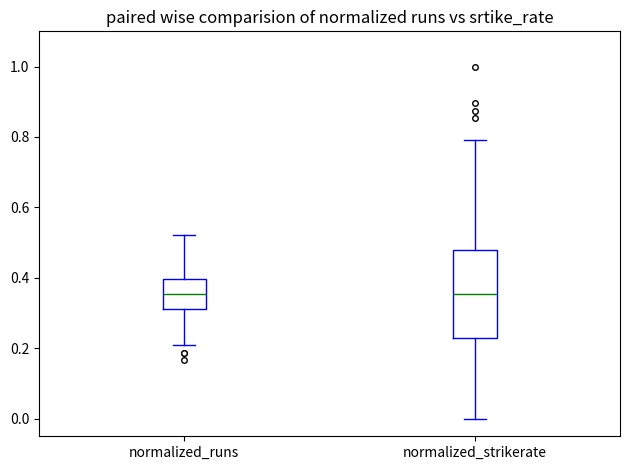

Reading left to right, read every box against the y-axis: the position of its median line, the range the box covers, and the ends of its whiskers. The values are not printed on the chart, so give them approximately, as read against the axis.

normalized_runs: median 0.36, box 0.32 to 0.40, whiskers 0.20 to 0.52
normalized_strikerate: median 0.36, box 0.22 to 0.48, whiskers 0.00 to 0.80